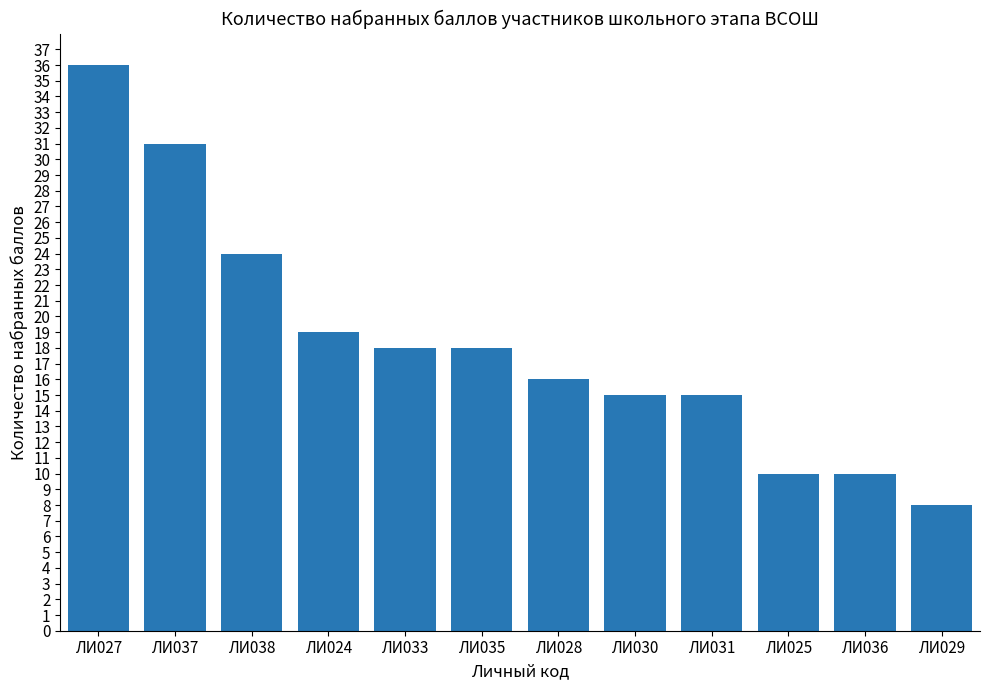

How many values are below 18?

6